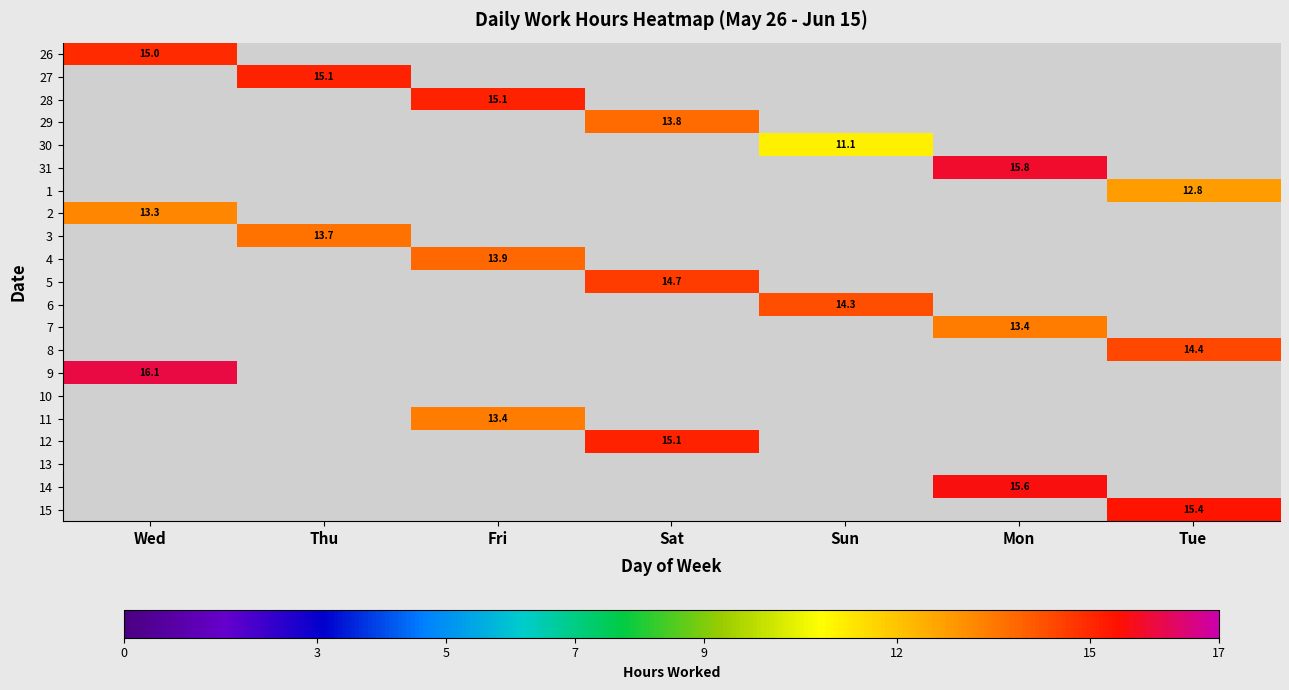

Count the number of data series in this chart.

21